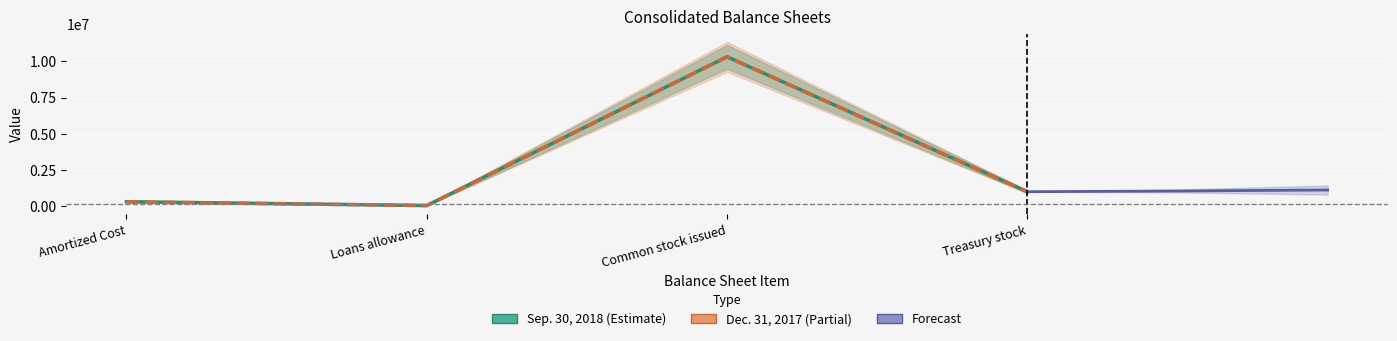

Which series has the widest spread of values?

Sep. 30, 2018